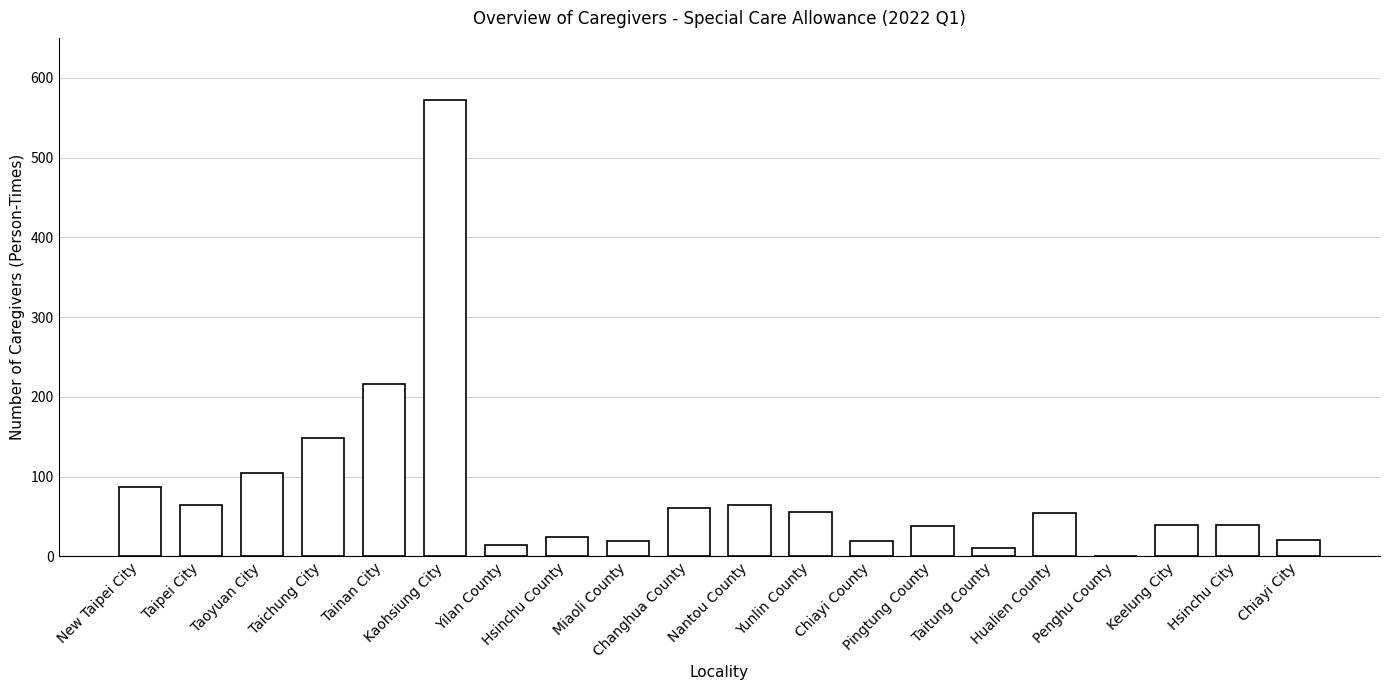

What is the greatest value displayed?

572